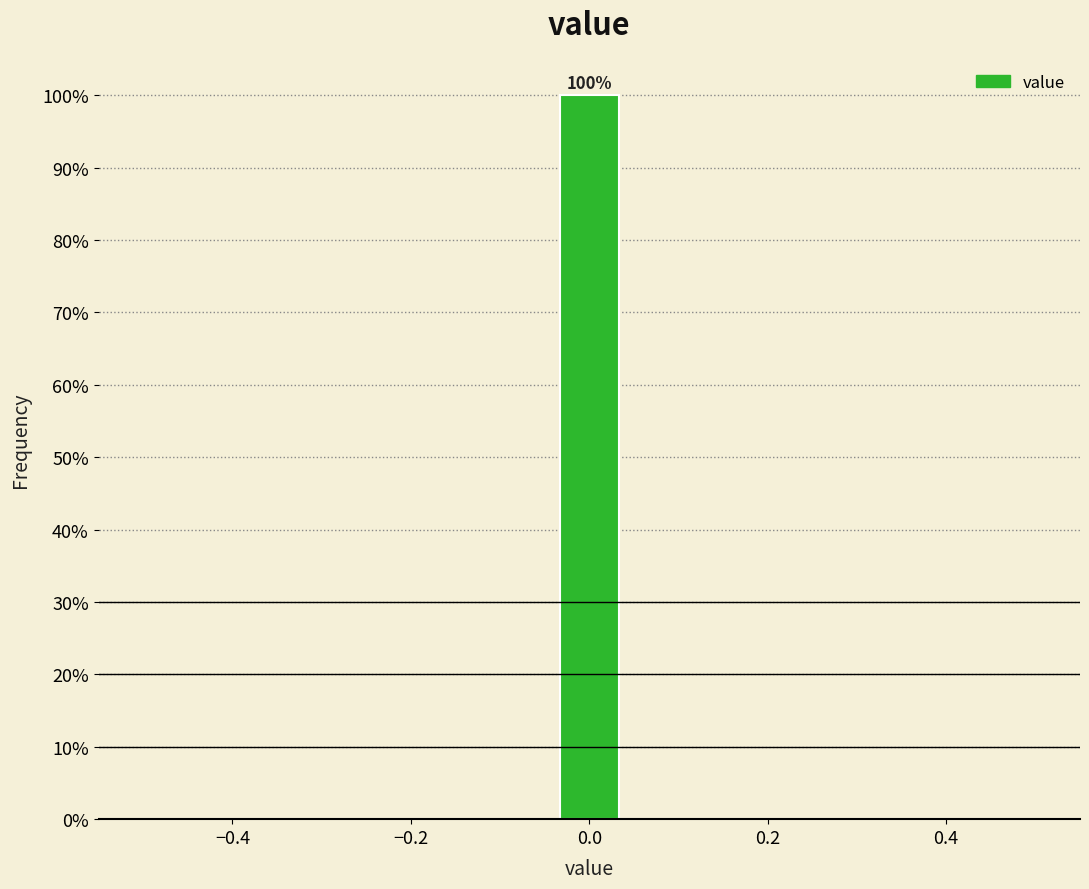

Around what value on the x-axis is the tallest bar? Give the approximate position of its centre, as read against the axis.

0.00